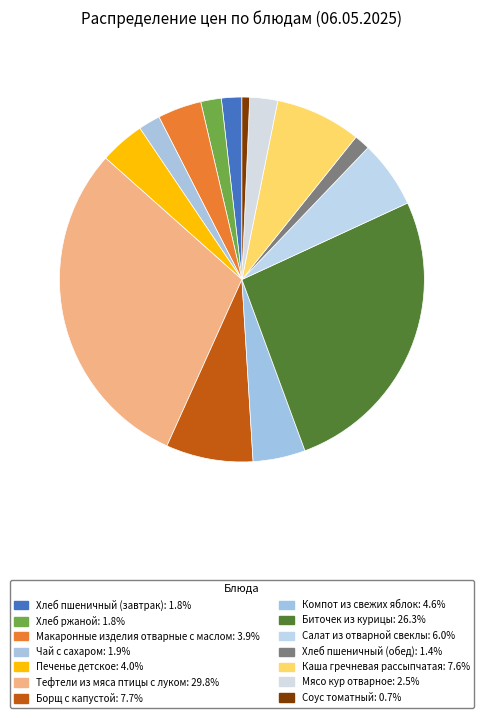

True or false: Биточек из курицы accounts for 36% of the total.

False